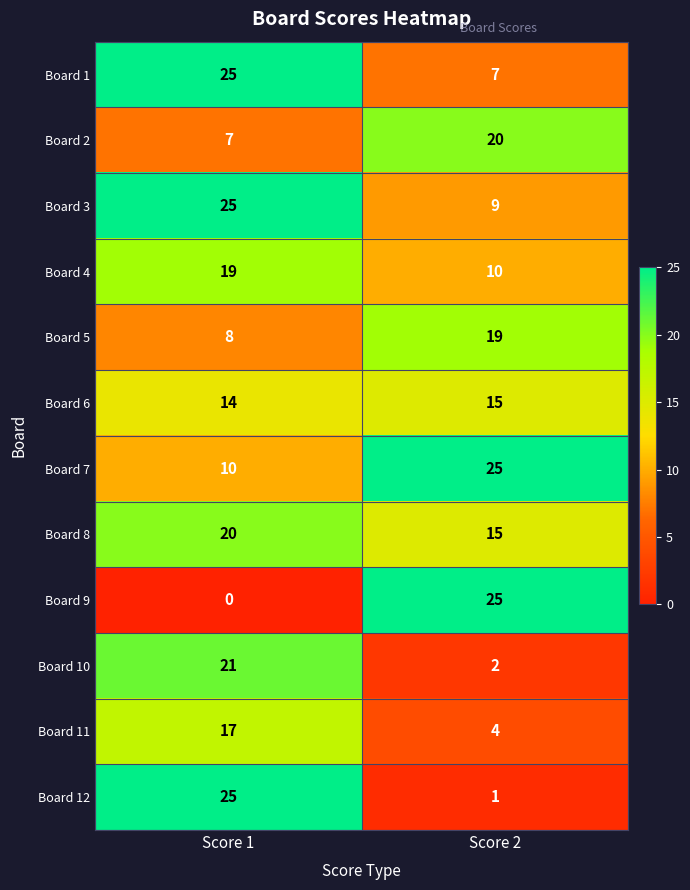

At which category does the chart reach its minimum across all series?

Score 1